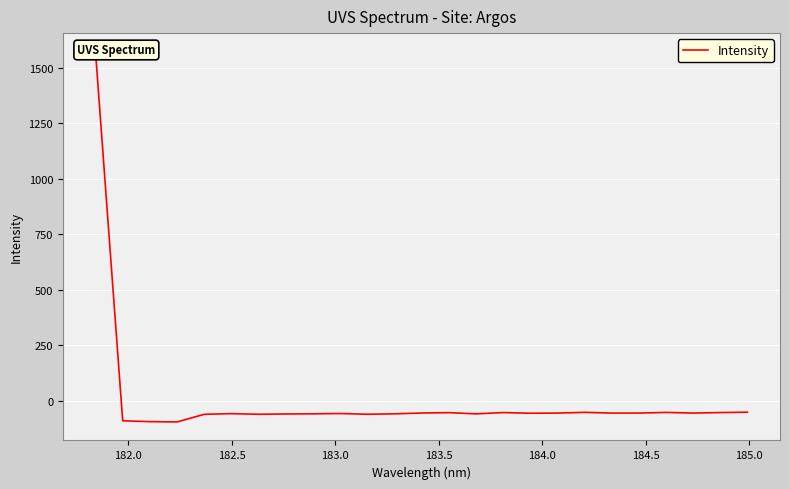

How many lines are shown in the chart?

1